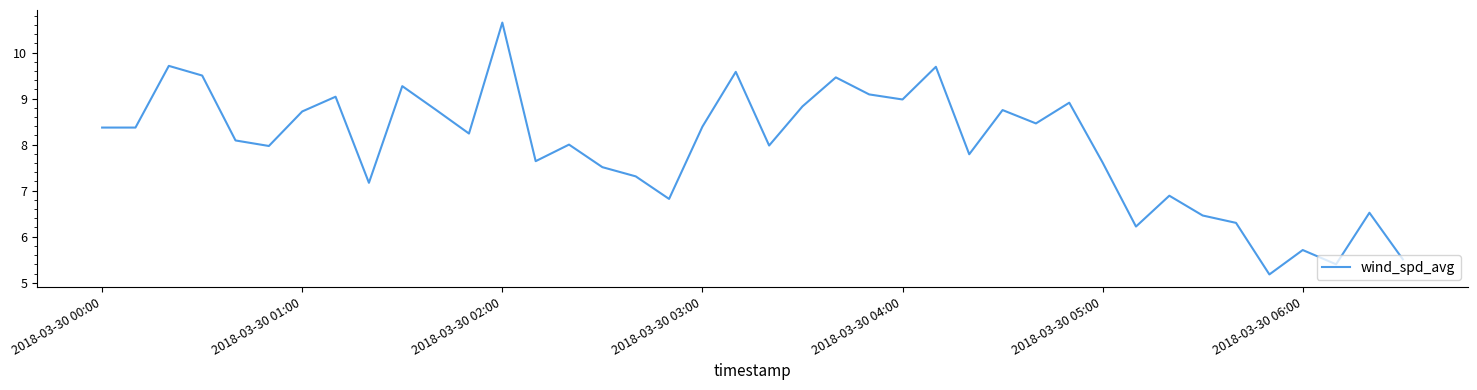

What is the smallest value displayed?

5.2